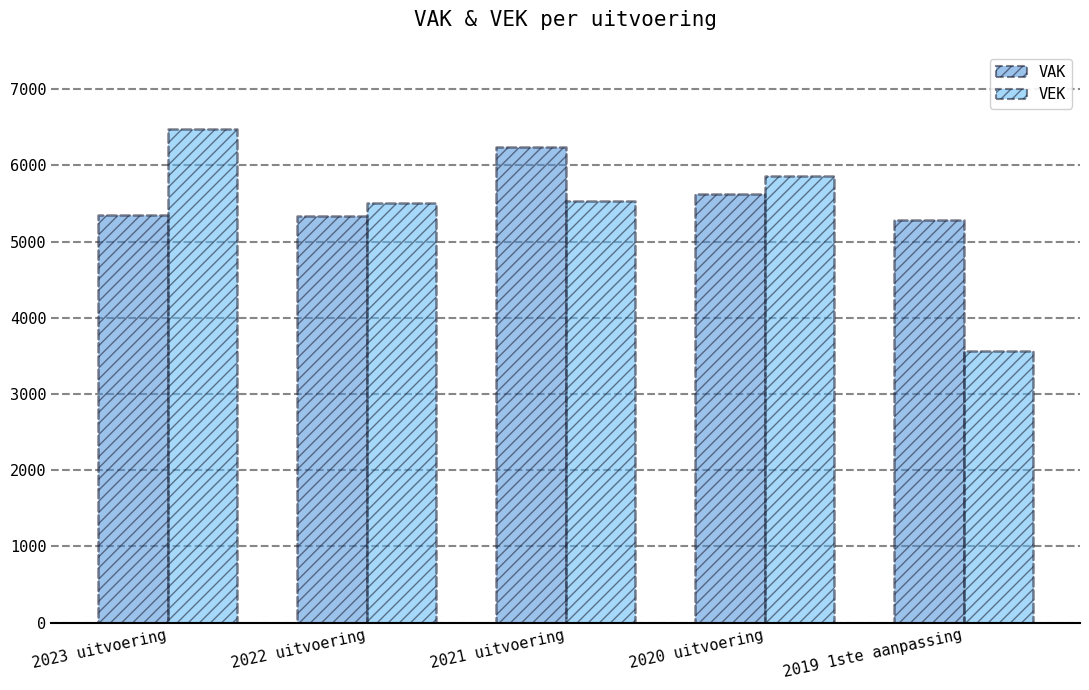

Between 2022 uitvoering and 2021 uitvoering, which series saw the biggest shift?

VAK